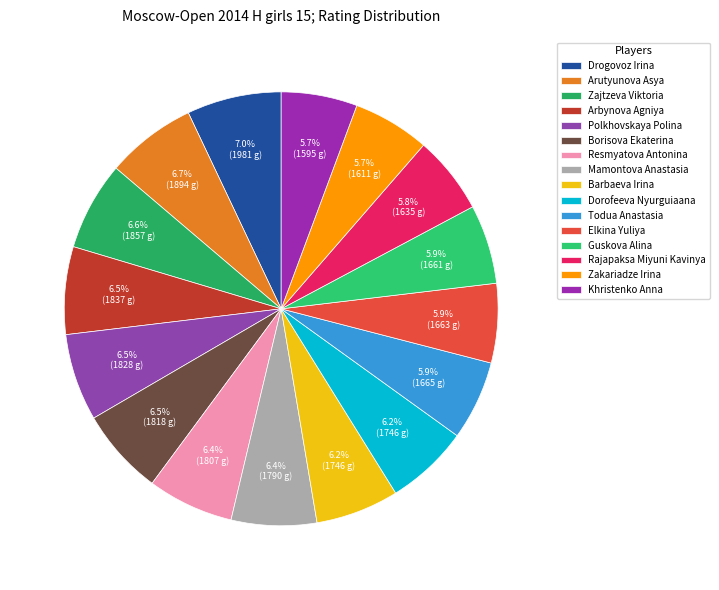

What percentage is the Barbaeva Irina slice, to the nearest percent?

6%